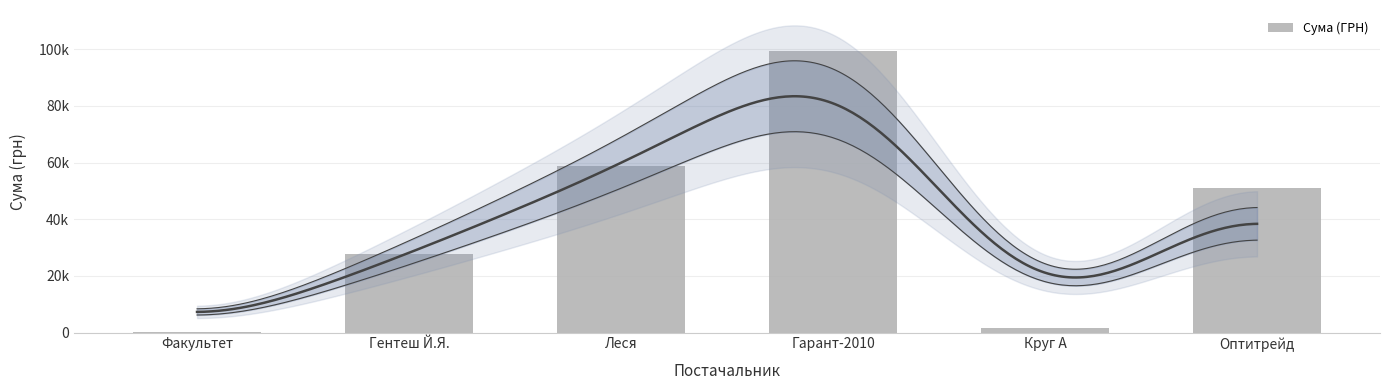

At which category does the chart reach its minimum across all series?

Факультет